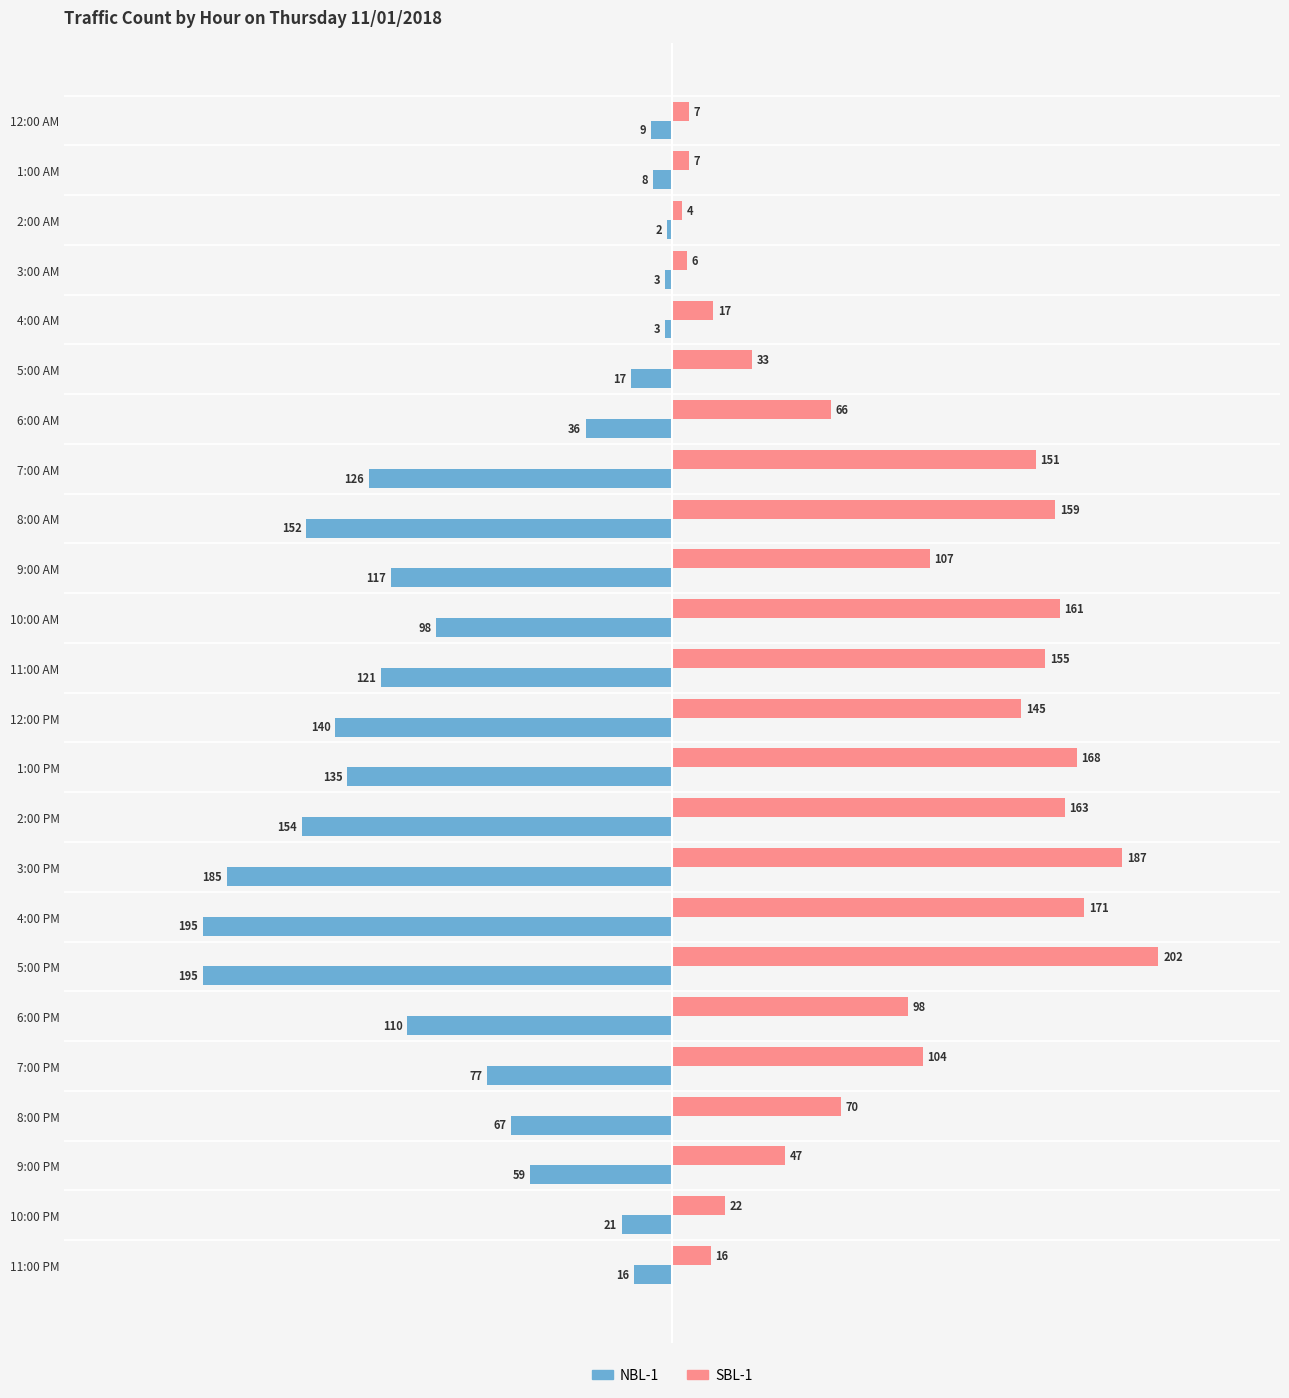

How many values in the SBL-1 series are below 104?

12